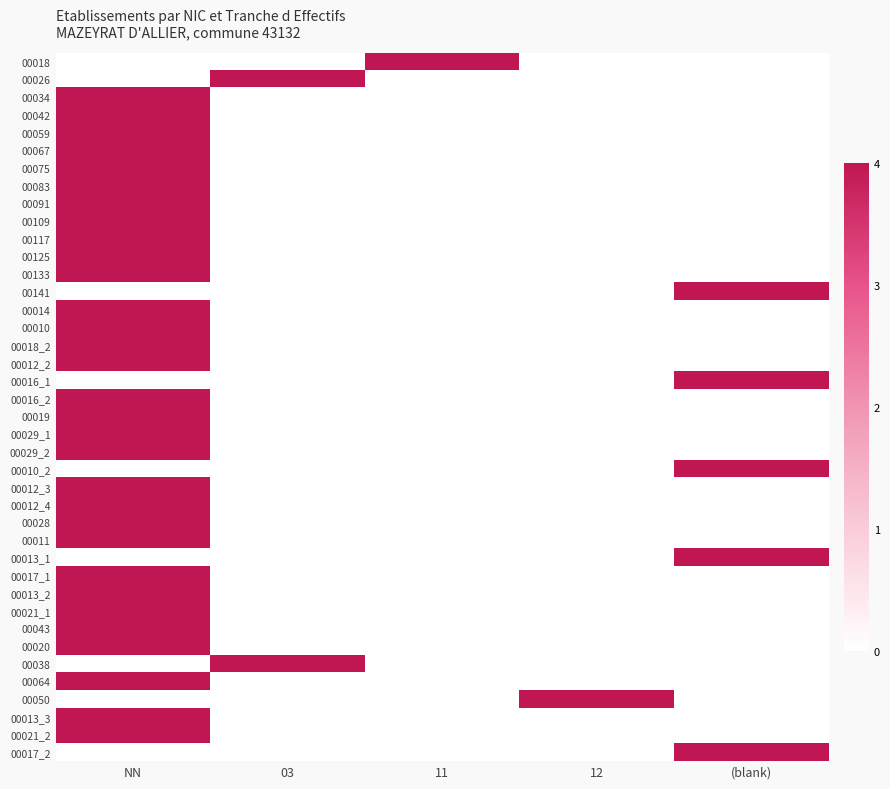

Reading right to left, list all the values displayed in this chart.

00018: (blank)=0	12=0	11=4	03=0	NN=0
00026: (blank)=0	12=0	11=0	03=4	NN=0
00034: (blank)=0	12=0	11=0	03=0	NN=4
00042: (blank)=0	12=0	11=0	03=0	NN=4
00059: (blank)=0	12=0	11=0	03=0	NN=4
00067: (blank)=0	12=0	11=0	03=0	NN=4
00075: (blank)=0	12=0	11=0	03=0	NN=4
00083: (blank)=0	12=0	11=0	03=0	NN=4
00091: (blank)=0	12=0	11=0	03=0	NN=4
00109: (blank)=0	12=0	11=0	03=0	NN=4
00117: (blank)=0	12=0	11=0	03=0	NN=4
00125: (blank)=0	12=0	11=0	03=0	NN=4
00133: (blank)=0	12=0	11=0	03=0	NN=4
00141: (blank)=4	12=0	11=0	03=0	NN=0
00014: (blank)=0	12=0	11=0	03=0	NN=4
00010: (blank)=0	12=0	11=0	03=0	NN=4
00018_2: (blank)=0	12=0	11=0	03=0	NN=4
00012_2: (blank)=0	12=0	11=0	03=0	NN=4
00016_1: (blank)=4	12=0	11=0	03=0	NN=0
00016_2: (blank)=0	12=0	11=0	03=0	NN=4
00019: (blank)=0	12=0	11=0	03=0	NN=4
00029_1: (blank)=0	12=0	11=0	03=0	NN=4
00029_2: (blank)=0	12=0	11=0	03=0	NN=4
00010_2: (blank)=4	12=0	11=0	03=0	NN=0
00012_3: (blank)=0	12=0	11=0	03=0	NN=4
00012_4: (blank)=0	12=0	11=0	03=0	NN=4
00028: (blank)=0	12=0	11=0	03=0	NN=4
00011: (blank)=0	12=0	11=0	03=0	NN=4
00013_1: (blank)=4	12=0	11=0	03=0	NN=0
00017_1: (blank)=0	12=0	11=0	03=0	NN=4
00013_2: (blank)=0	12=0	11=0	03=0	NN=4
00021_1: (blank)=0	12=0	11=0	03=0	NN=4
00043: (blank)=0	12=0	11=0	03=0	NN=4
00020: (blank)=0	12=0	11=0	03=0	NN=4
00038: (blank)=0	12=0	11=0	03=4	NN=0
00064: (blank)=0	12=0	11=0	03=0	NN=4
00050: (blank)=0	12=4	11=0	03=0	NN=0
00013_3: (blank)=0	12=0	11=0	03=0	NN=4
00021_2: (blank)=0	12=0	11=0	03=0	NN=4
00017_2: (blank)=4	12=0	11=0	03=0	NN=0